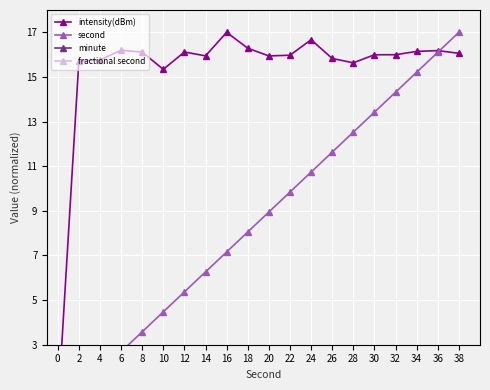

What are all the series names shown in the legend?

intensity(dBm), second, minute, fractional second